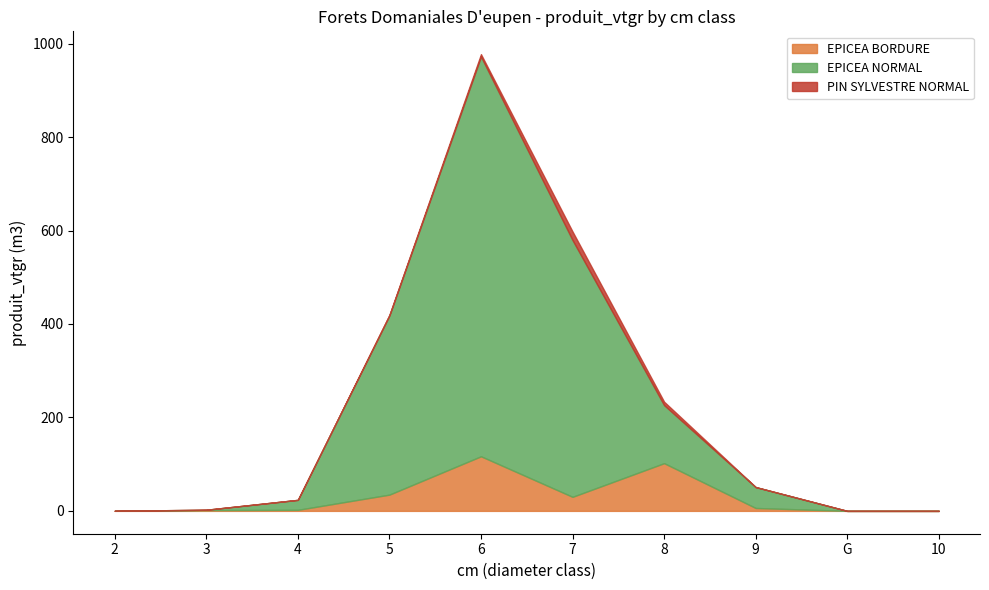

Rank the series by their maximum value, from lowest to highest.

PIN SYLVESTRE NORMAL, EPICEA BORDURE, EPICEA NORMAL